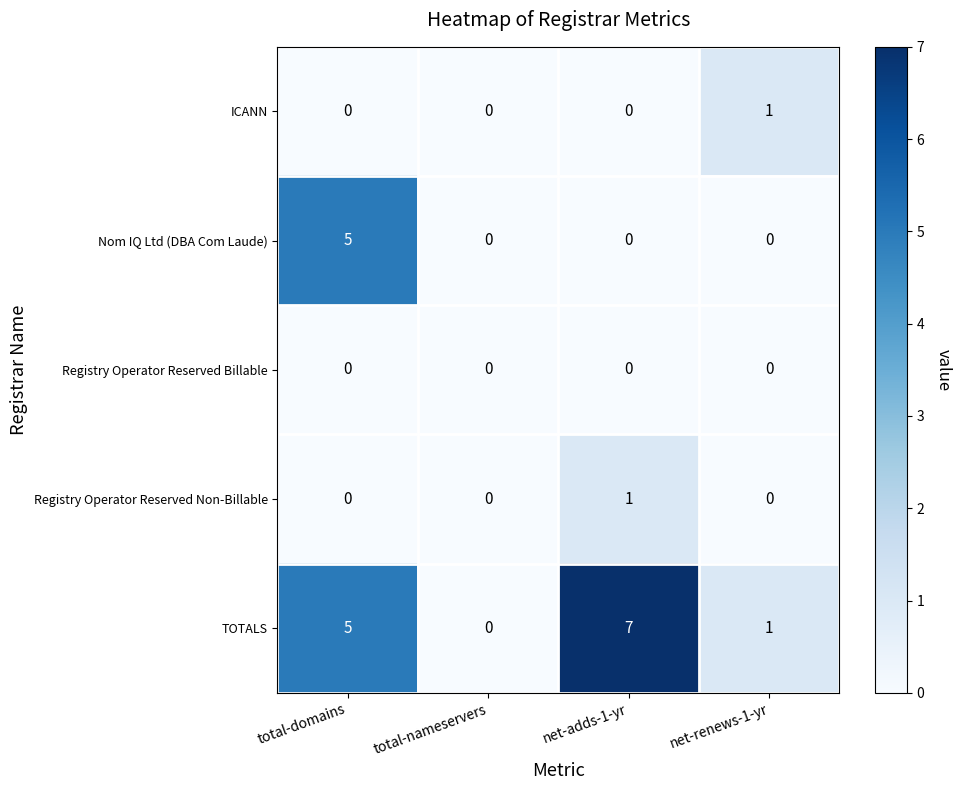

The Registry Operator Reserved Billable series shows 0 at net-renews-1-yr. True or false?

True